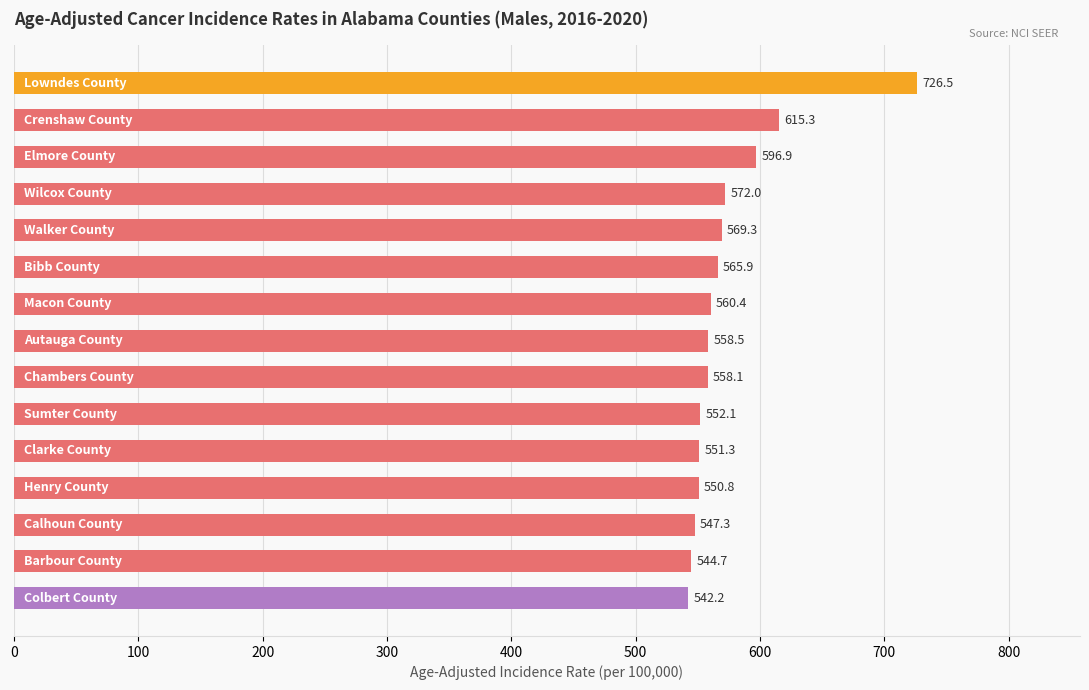

What is the value of the 13th bar from the top?

547.3